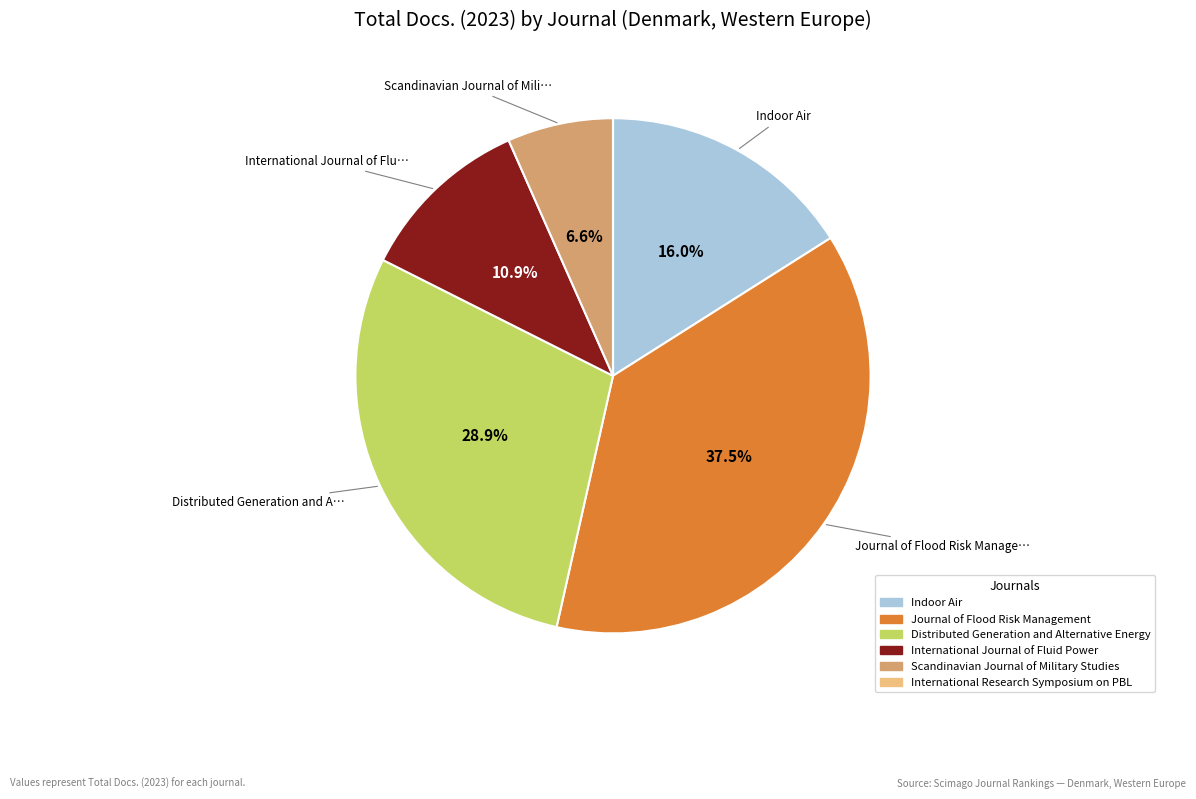

Is there any slice that represents more than half of the pie?

No